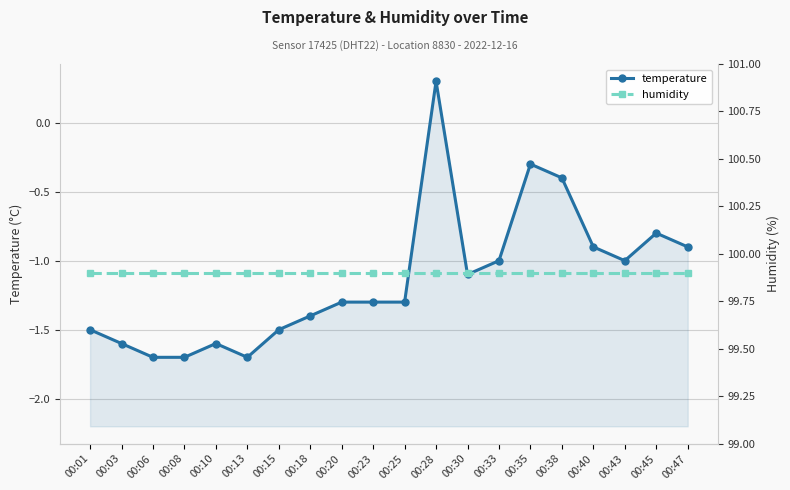

Does the chart display data point markers on the line(s)?

Yes